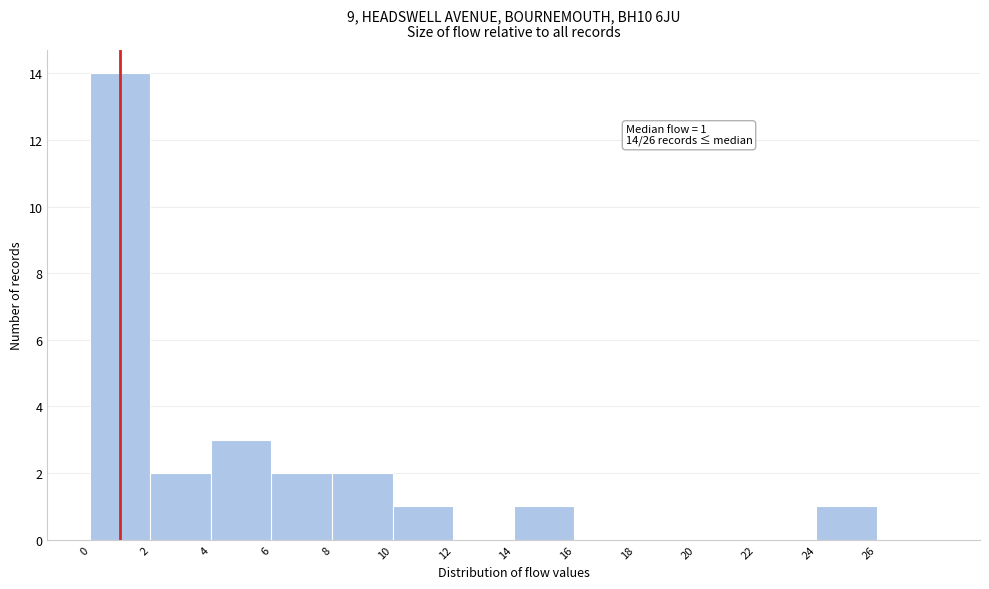

Over which range of the x-axis is the bar tallest?

0 to 2